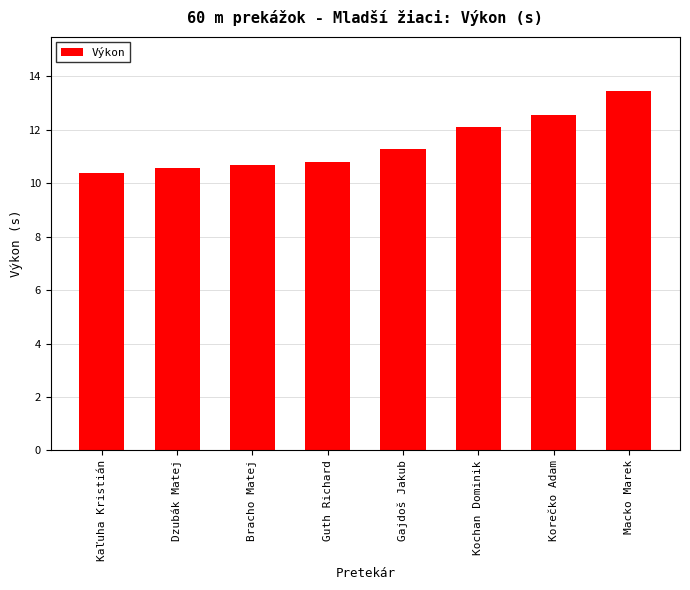

Does the chart contain any negative values?

No